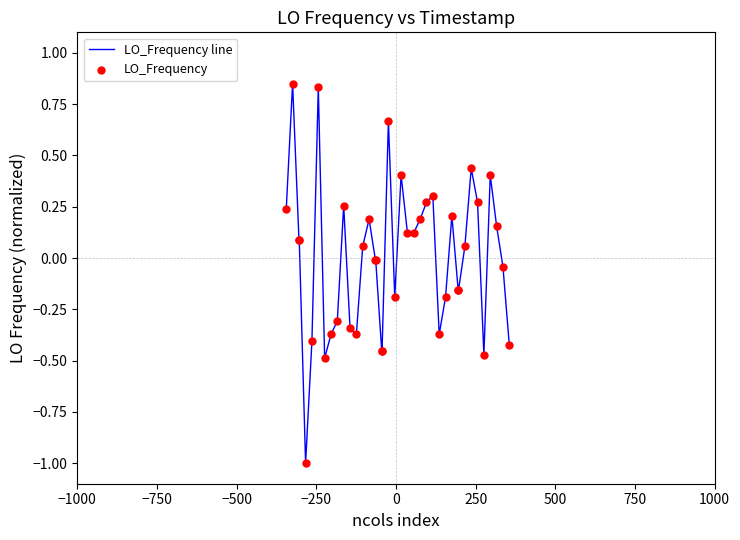

What is the difference between the maximum and minimum values?

1.8